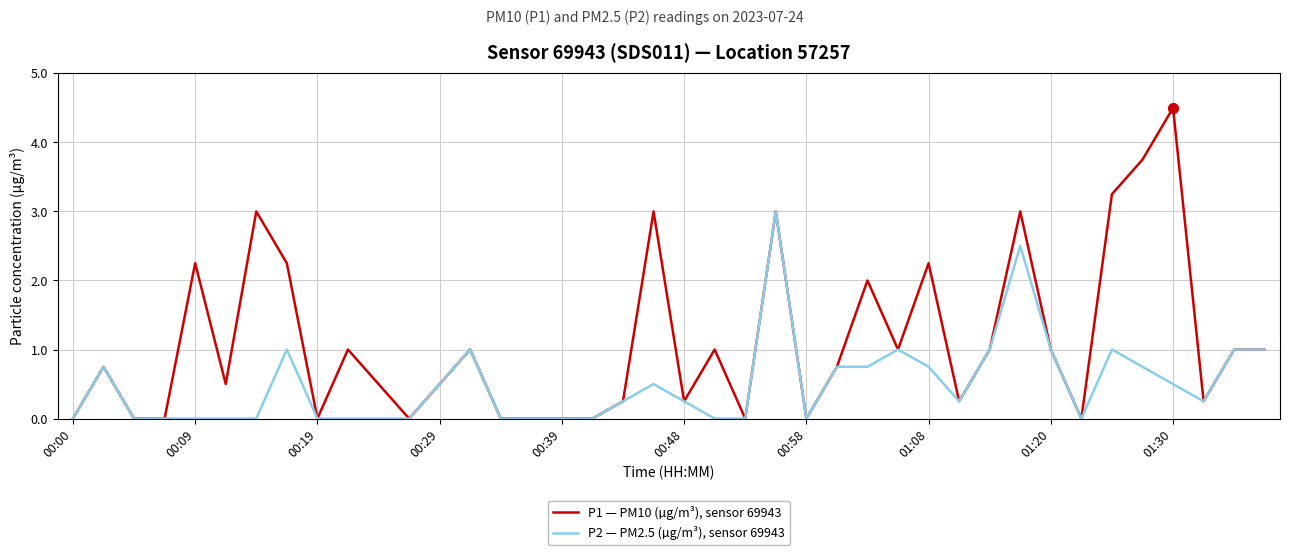

Which series has the largest total across all categories?

P1 — PM10 (µg/m³), sensor 69943